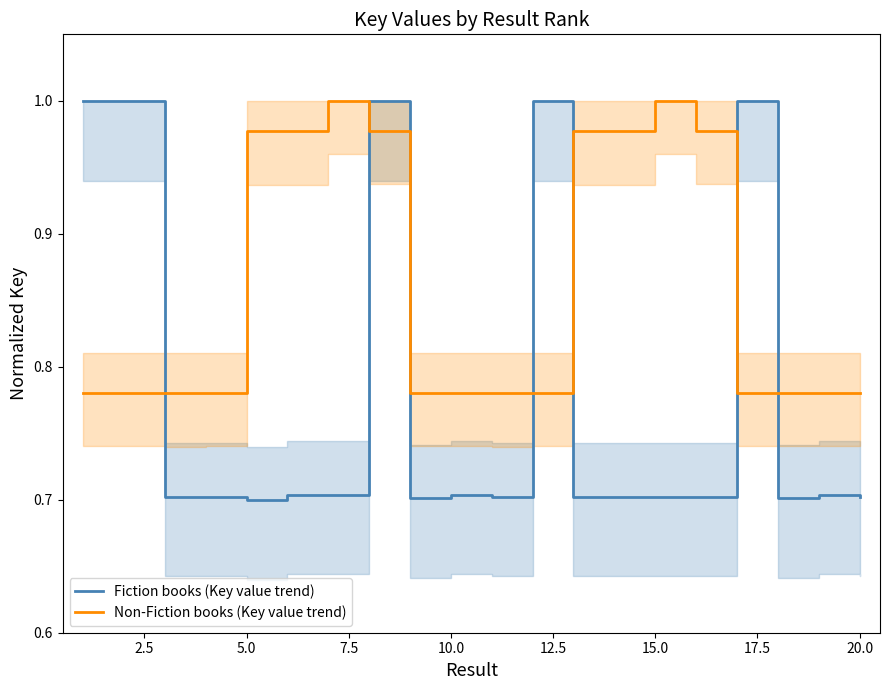

How many times do Fiction books (Key value trend) and Non-Fiction books (Key value trend) cross each other?

7